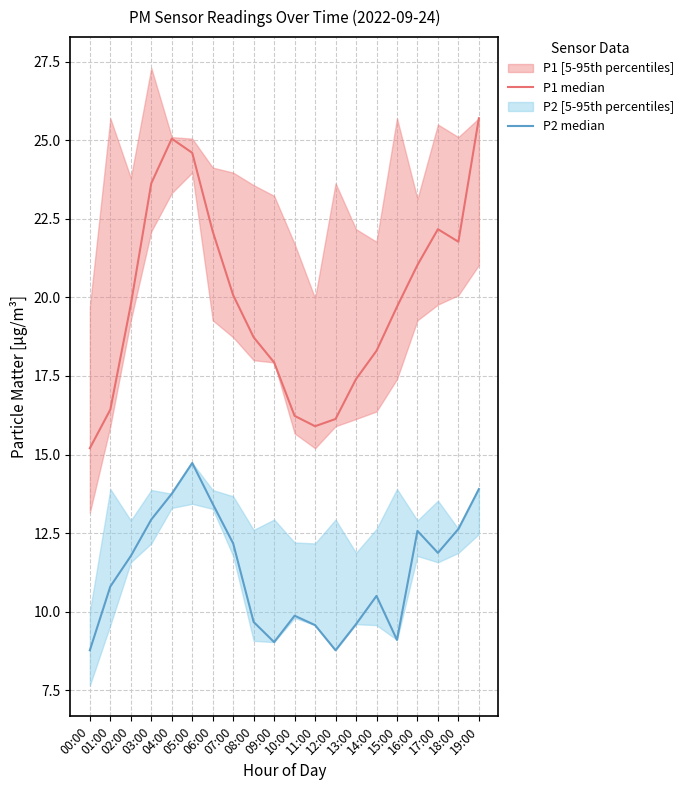

How many interior local valleys does the P2 median series have?

4